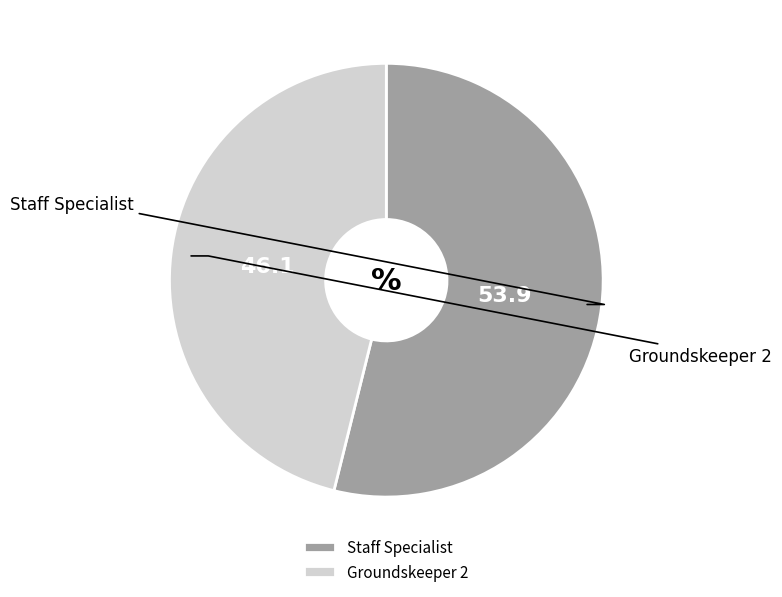

Which slice is the smallest?

Groundskeeper 2